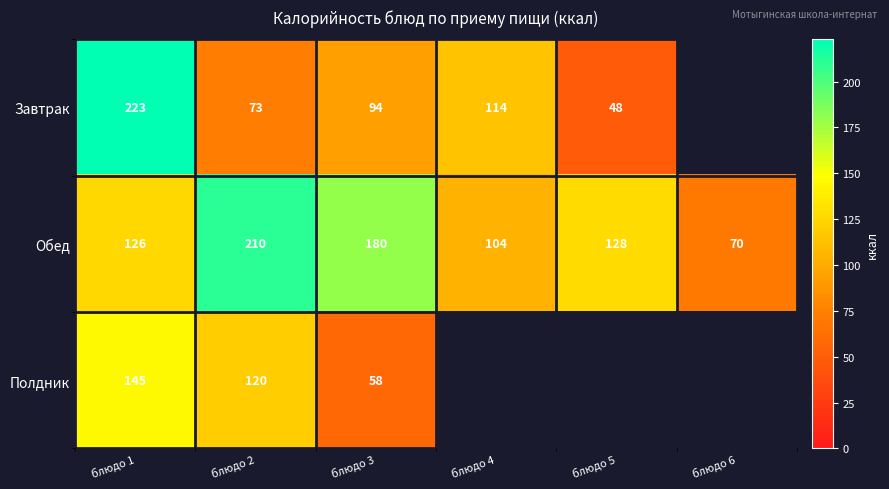

The value of Полдник at блюдо 2 is 180. True or false?

False